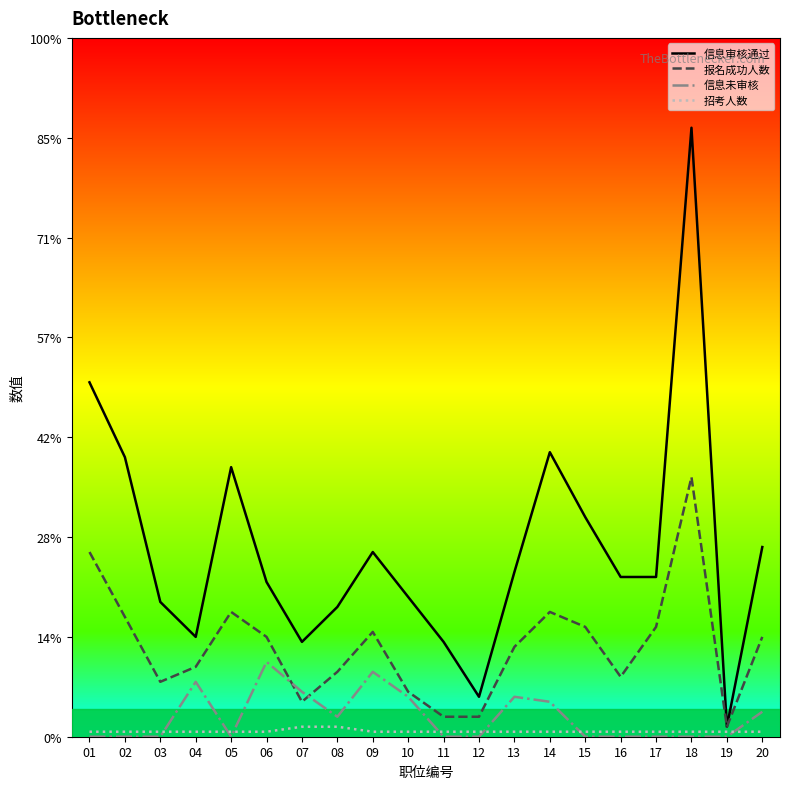

Where is 报名成功人数 nearest to the value 27?

05